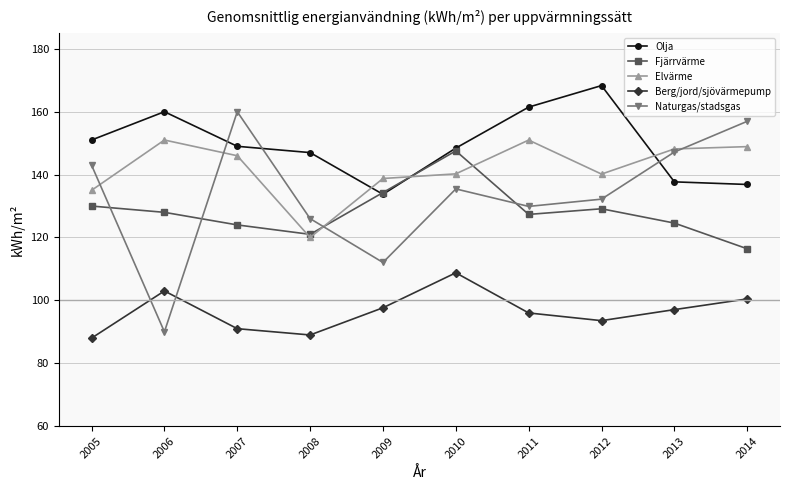

What is the average value of the Fjärrvärme series?

128.2